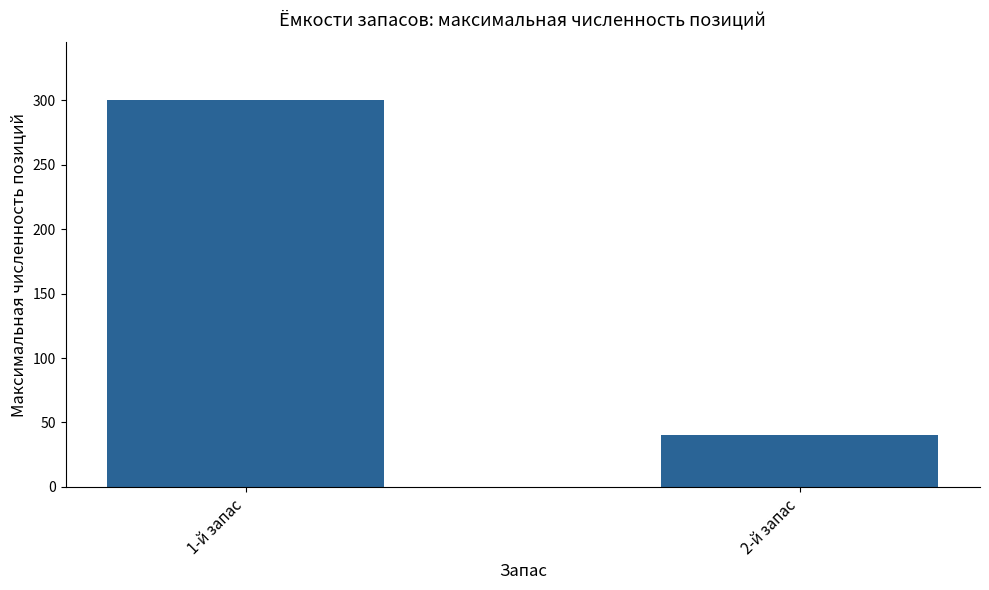

Reading left to right, list all the values displayed in this chart.

300	40